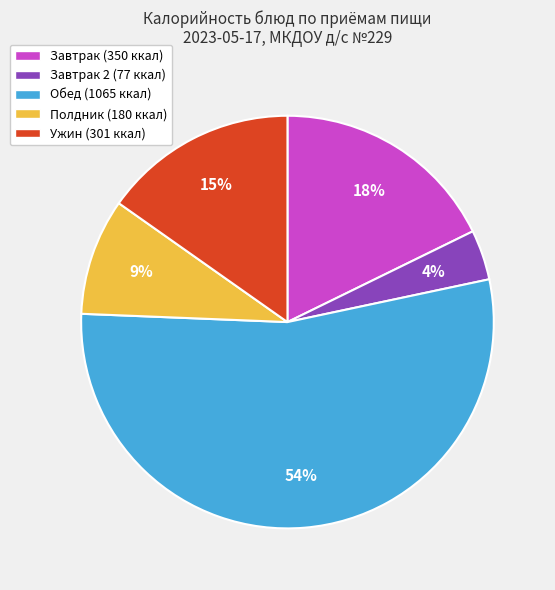

How many segments does this pie chart have?

5